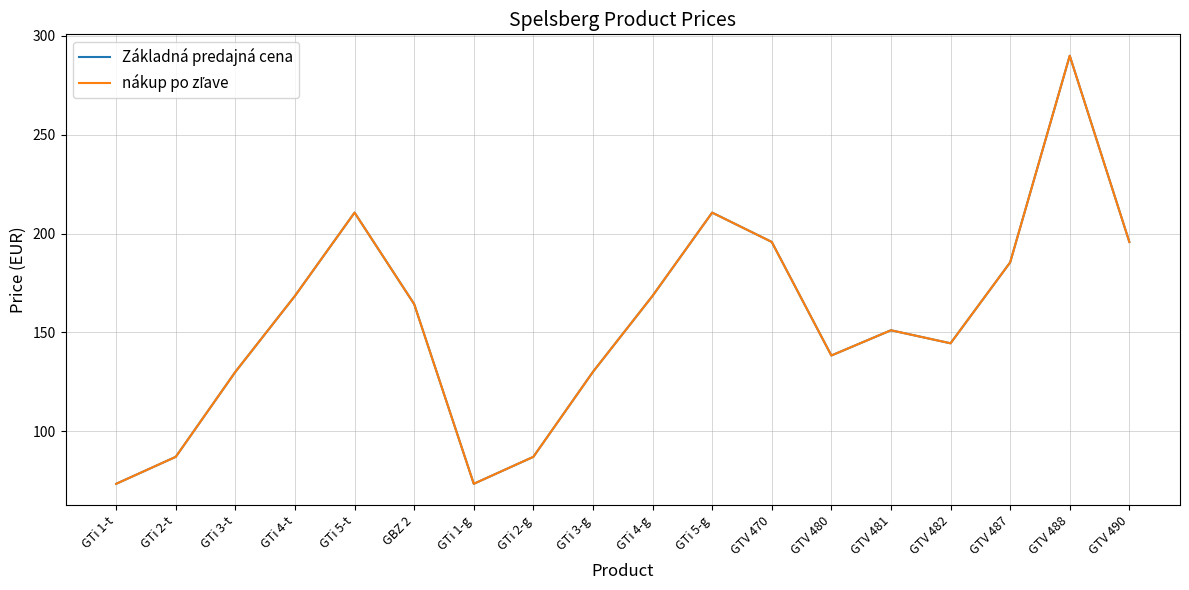

Which series has the largest range (max minus min)?

Základná predajná cena